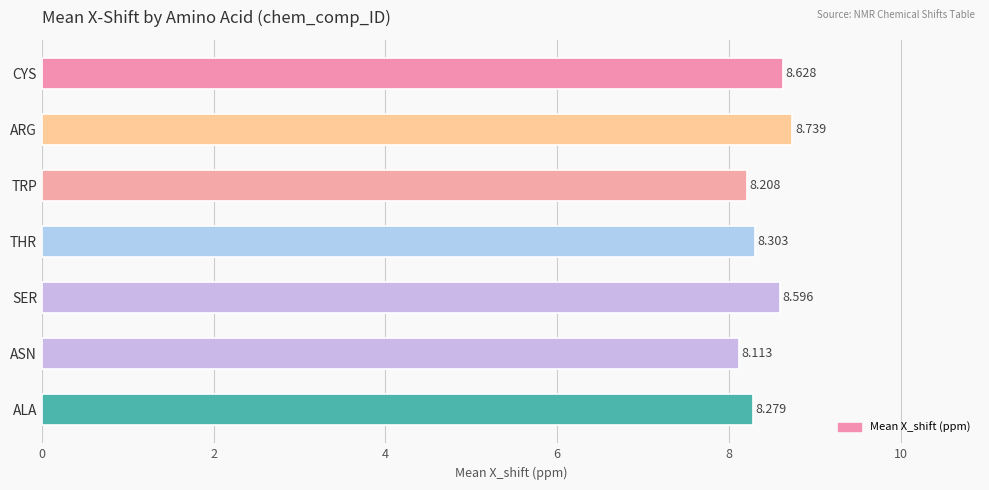

Between THR and ALA, which is larger?

THR